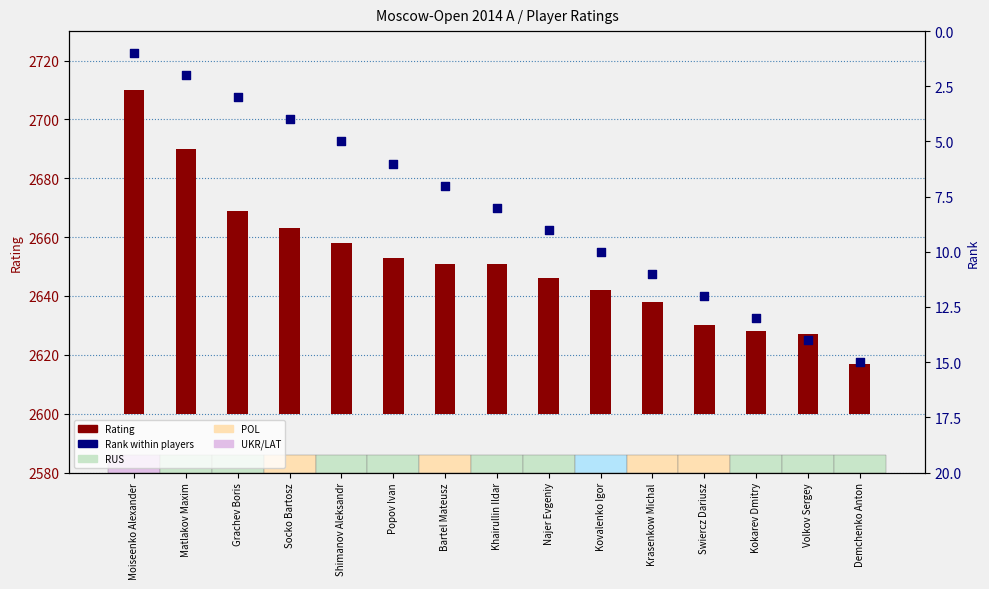

At which category is the sum across all series the highest?

Moiseenko Alexander